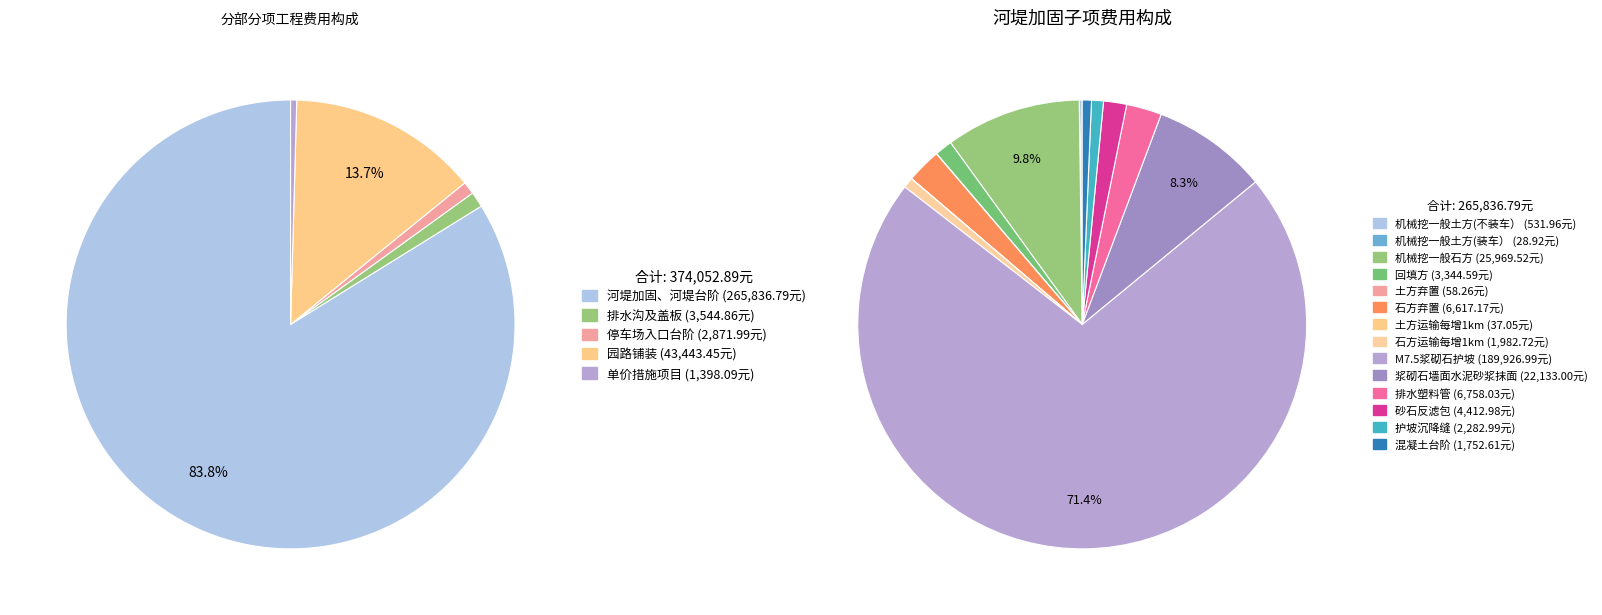

Between 单价措施项目 and 河堤加固、河堤台阶, which is larger?

河堤加固、河堤台阶